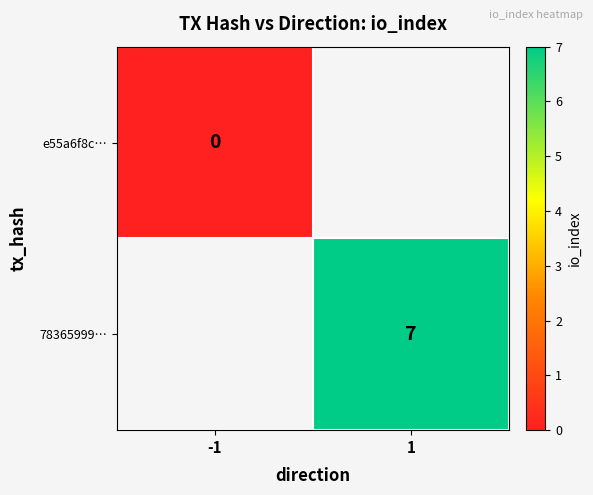

Which label corresponds to the largest value in the chart?

1